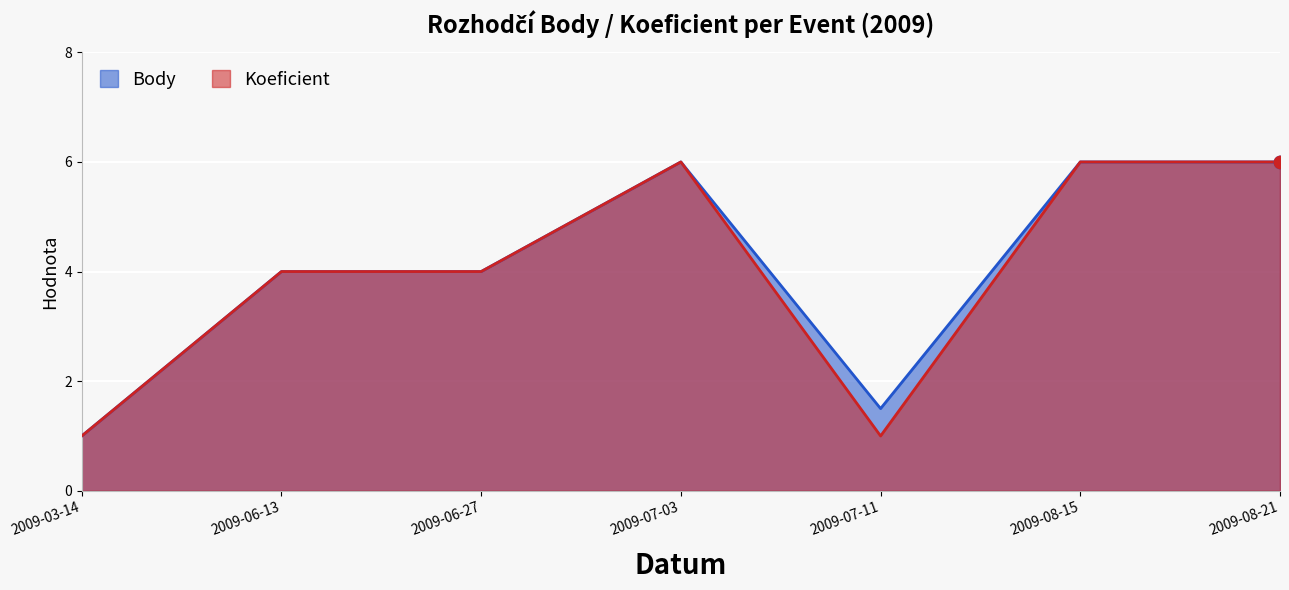

At how many categories does at least one series exceed 2?

5